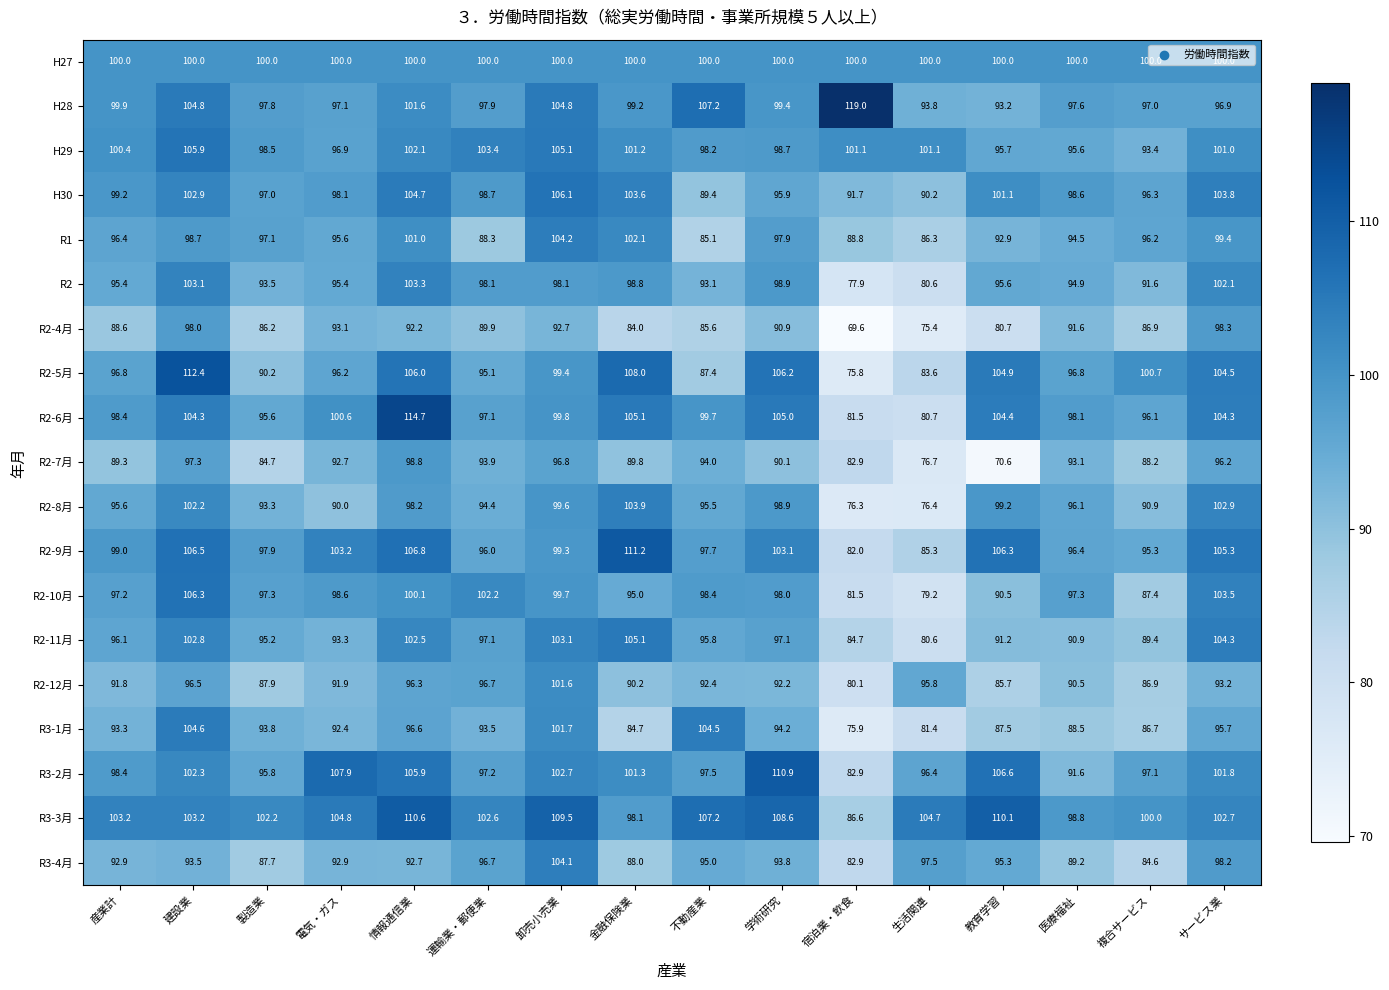

Which series has the largest total across all categories?

R3-3月